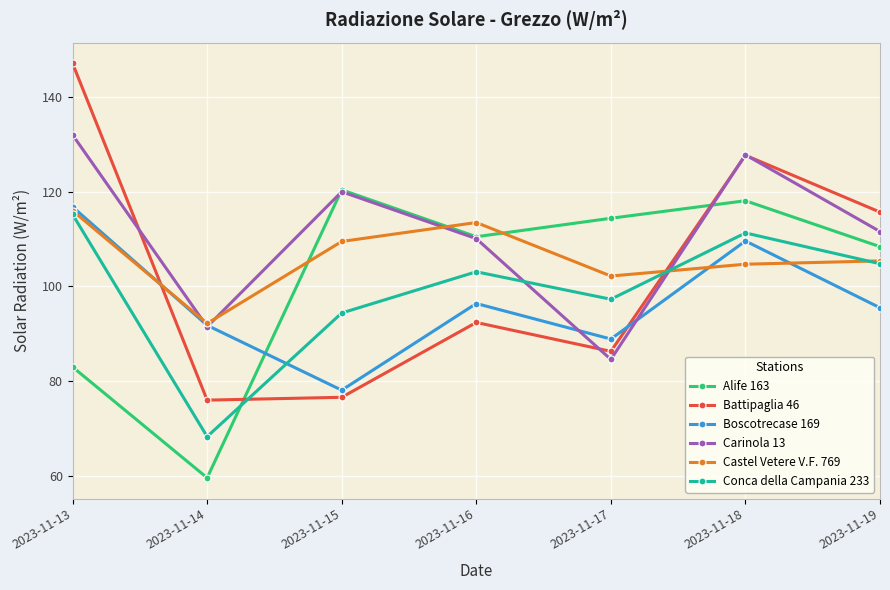

Which series ends up on top after the final intersection of Conca della Campania 233 and Alife 163?

Alife 163